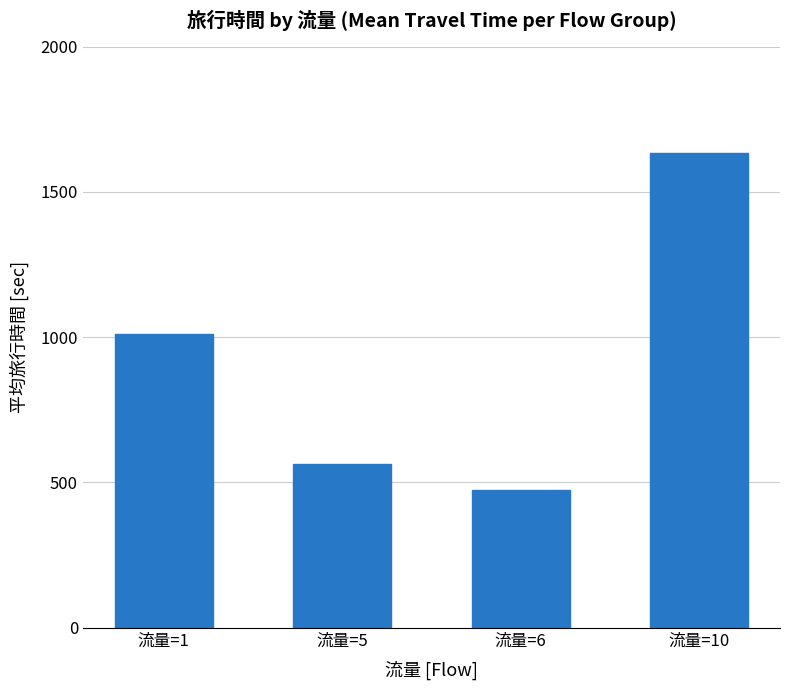

True or false: the data shows 565 at 流量=5.

True